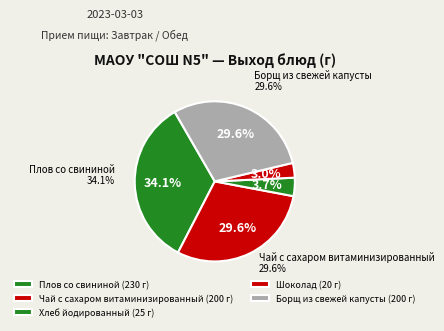

What is the change in value from Плов со свининой to Шоколад?

-210